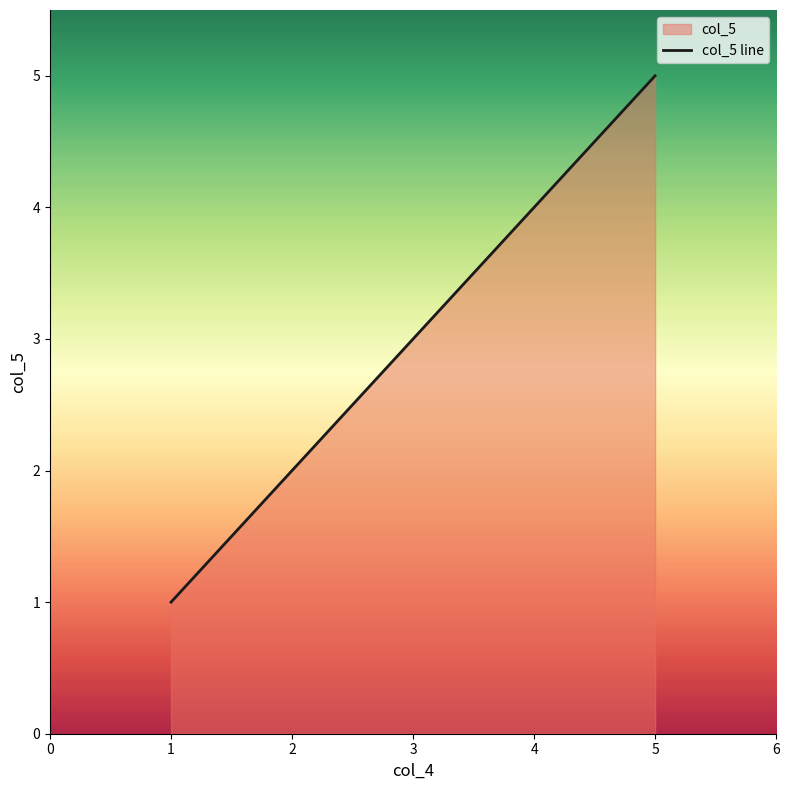

List the labels in order of value, smallest first.

1, 2, 3, 4, 5